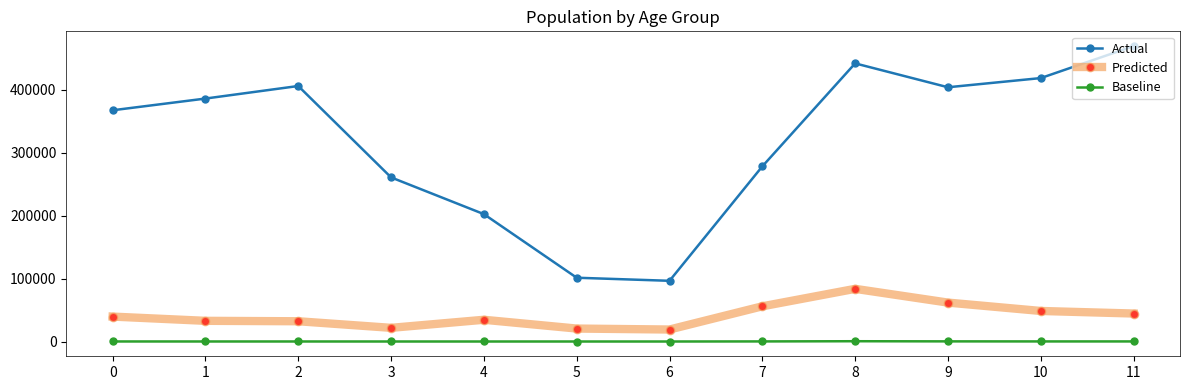

What is the sum of the Baseline values at 2 and 3?

75